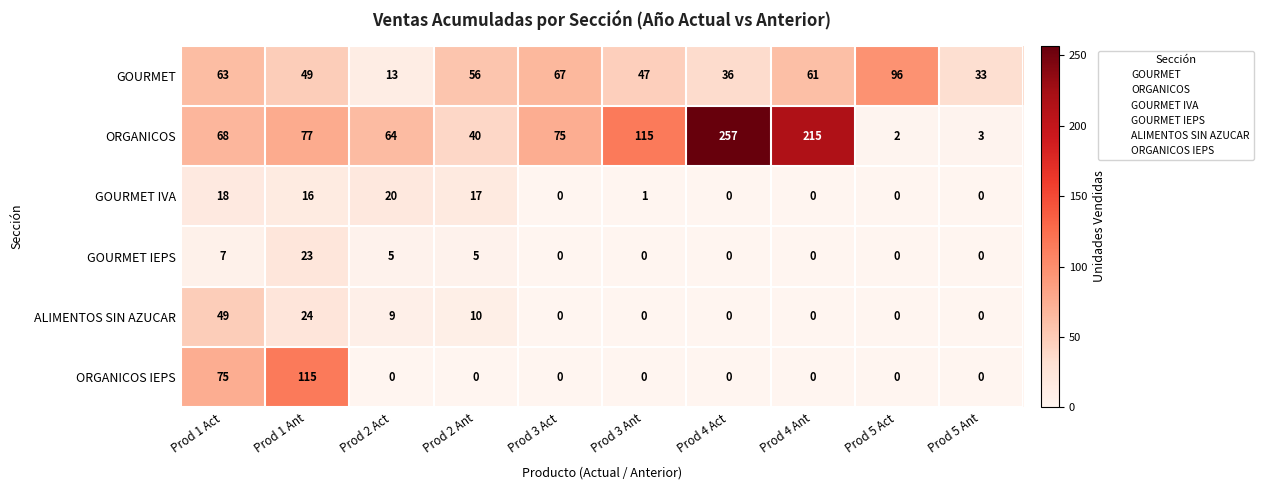

Is it true that ORGANICOS IEPS equals 0 at Prod 2 Ant?

True